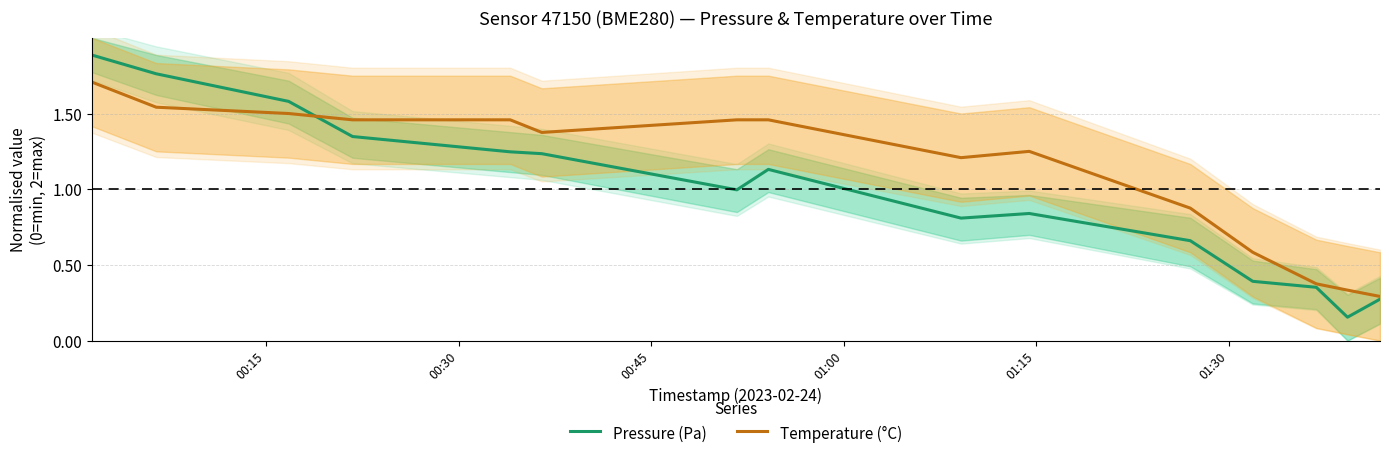

What are all the series names shown in the legend?

Pressure (Pa), Temperature (°C)